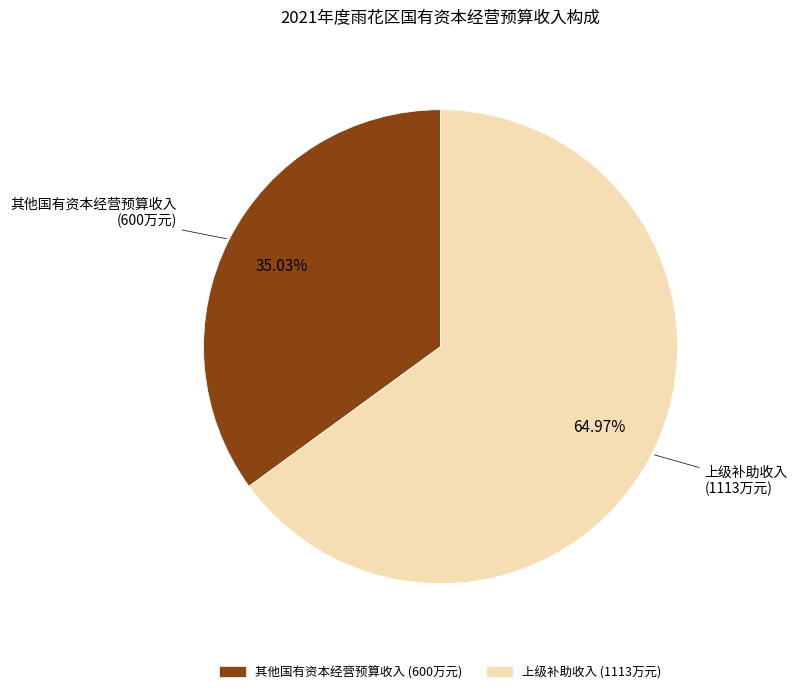

Combined, do 其他国有资本经营预算收入 and 上级补助收入 account for over 50%?

Yes